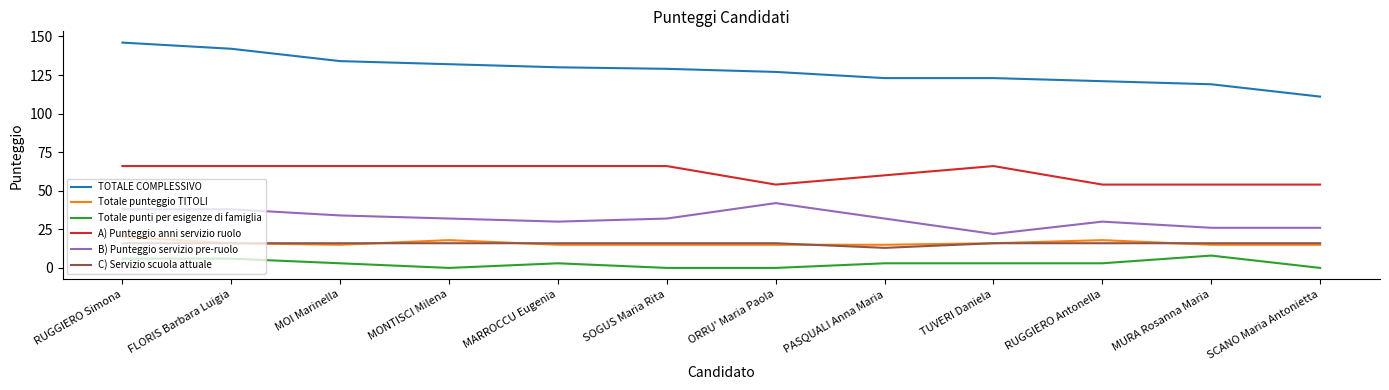

Which category has the lowest value in the B) Punteggio servizio pre-ruolo series?

TUVERI Daniela